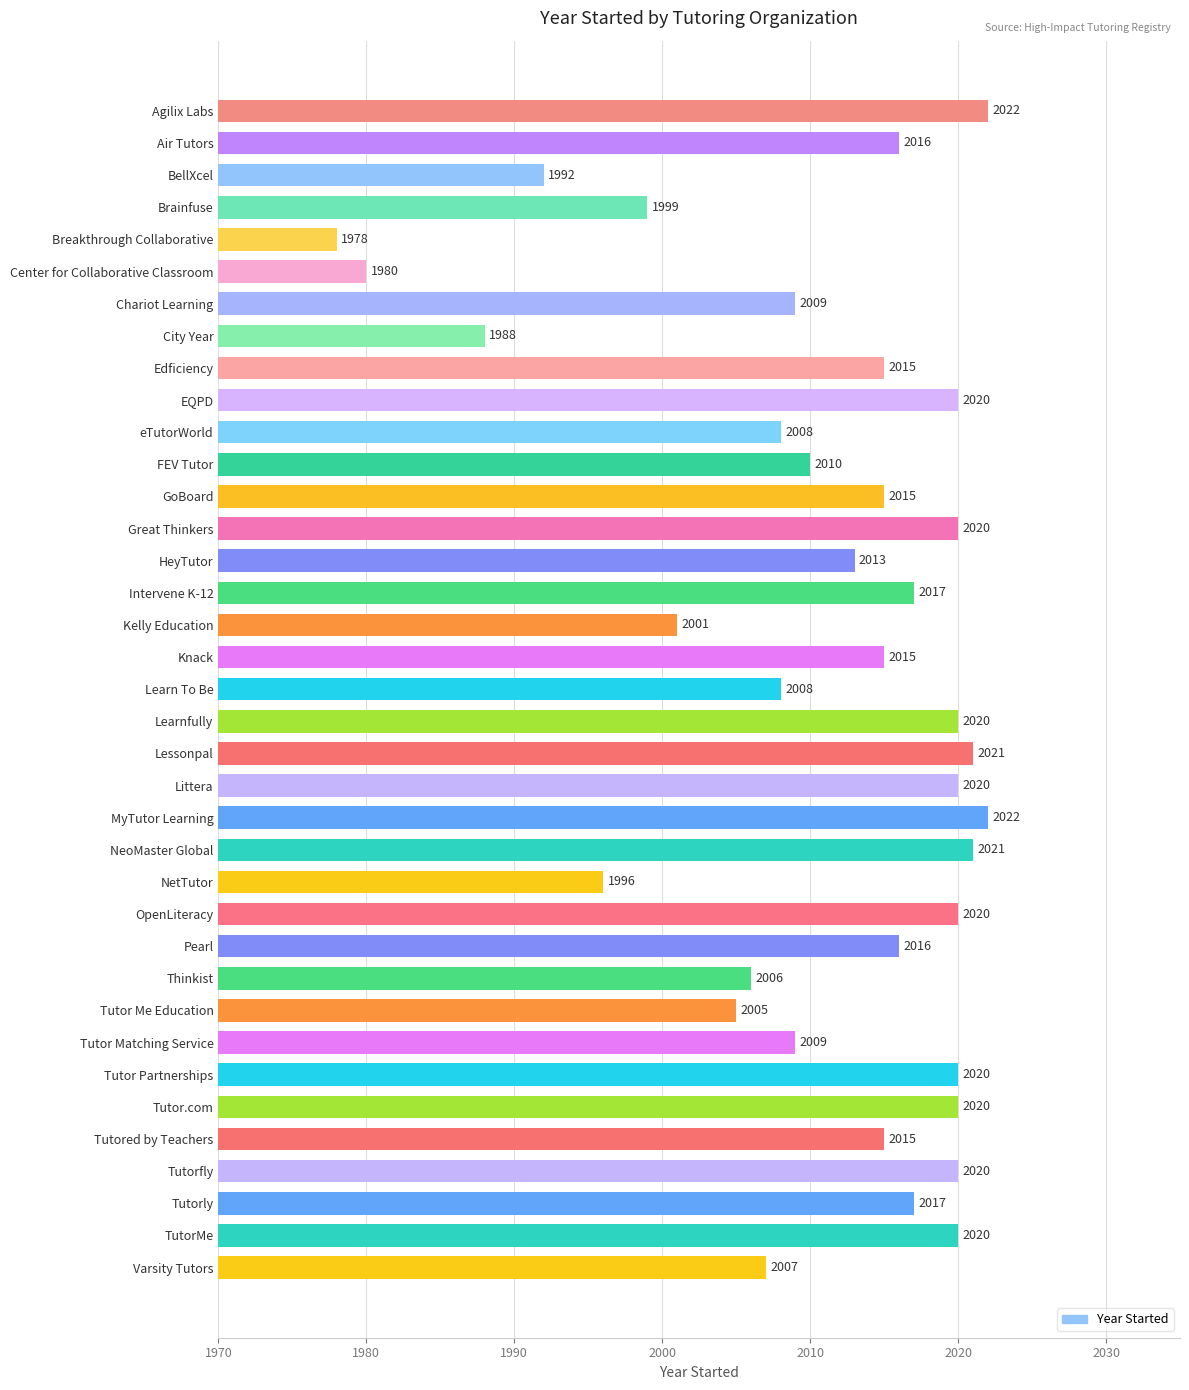

Is it true that the value at Tutor Partnerships is 2020?

True